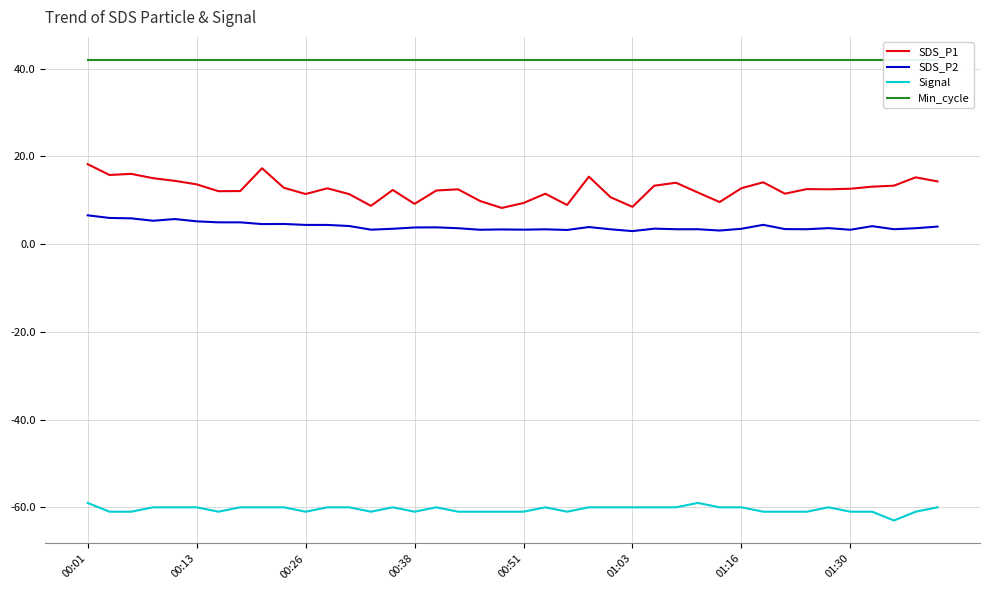

True or false: SDS_P2 and Signal cross at least once.

False